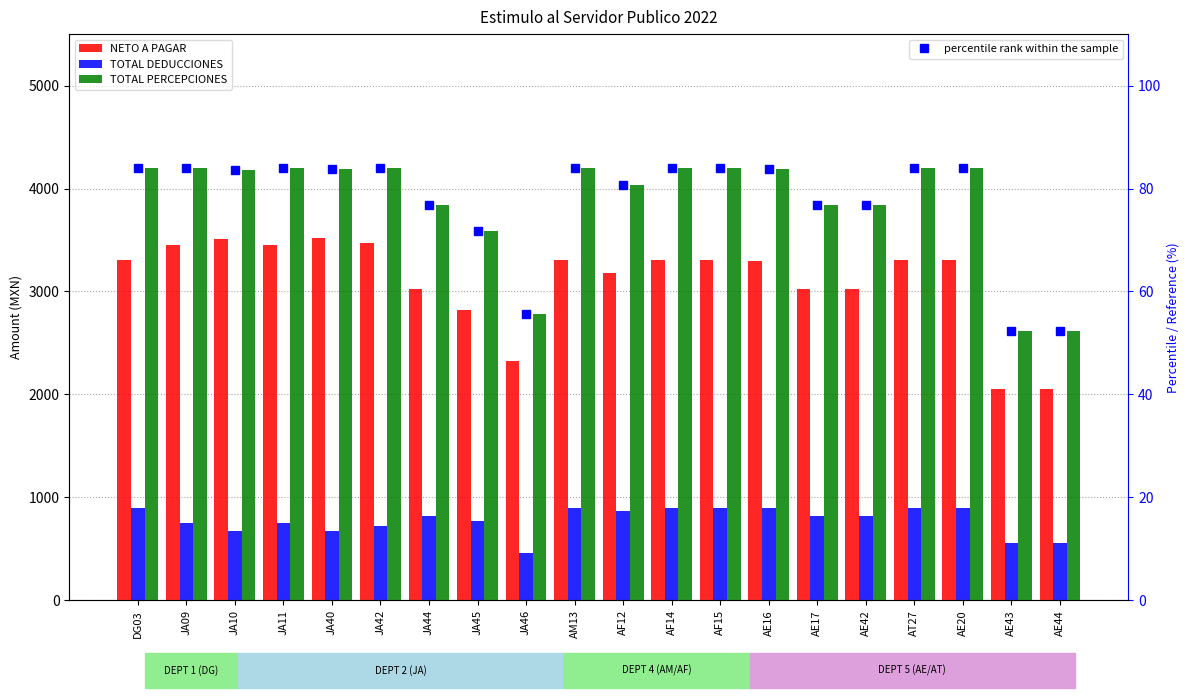

Is it true that TOTAL DEDUCCIONES equals 874.6 at JA10?

False